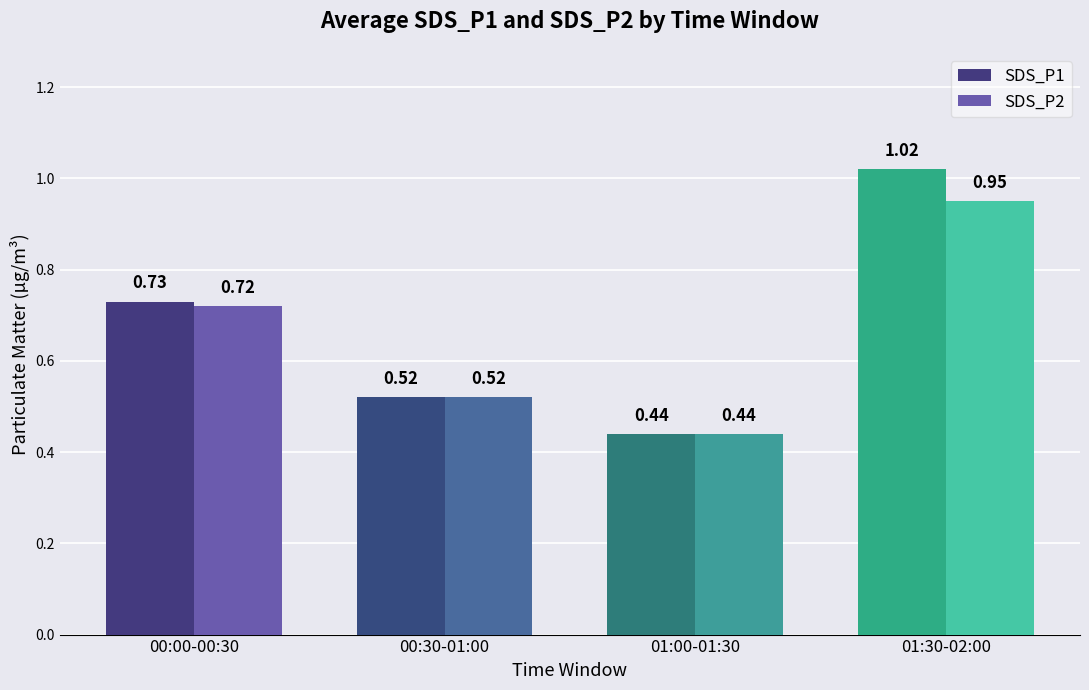

How many groups of bars are there?

4